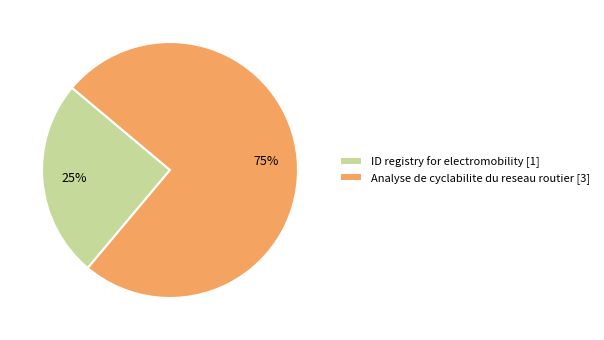

Which slice represents more than half of the pie?

Analyse de cyclabilite du reseau routier [3]